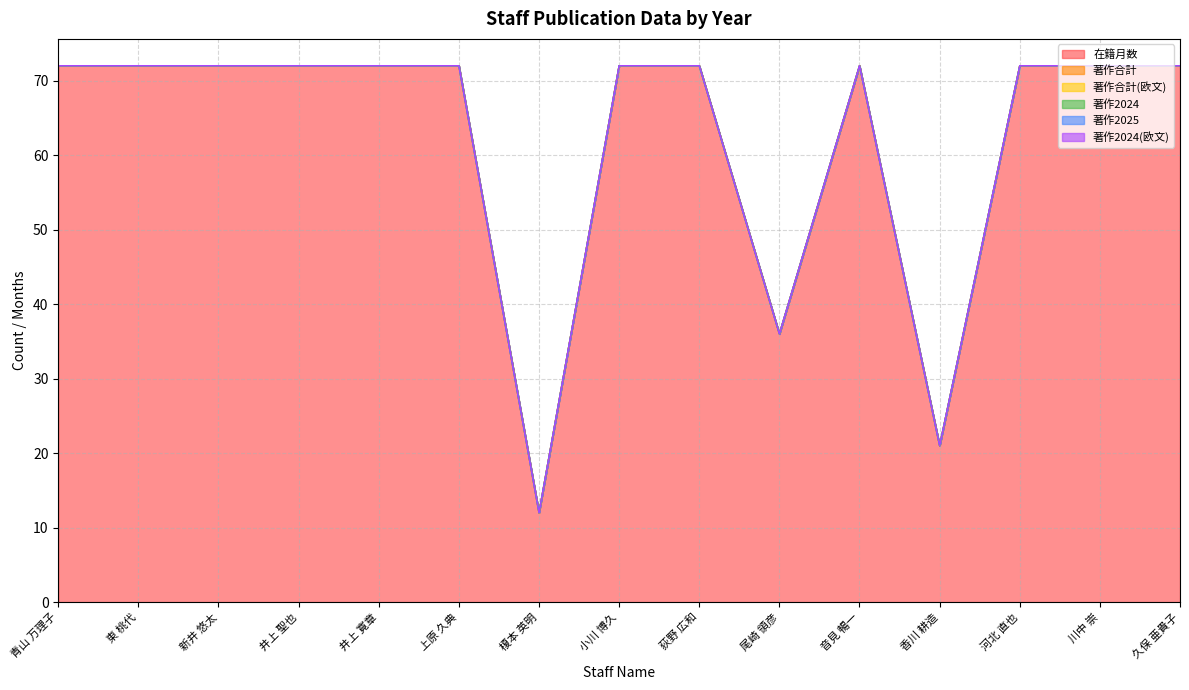

True or false: 著作2024 and 著作合計 intersect in this chart.

False